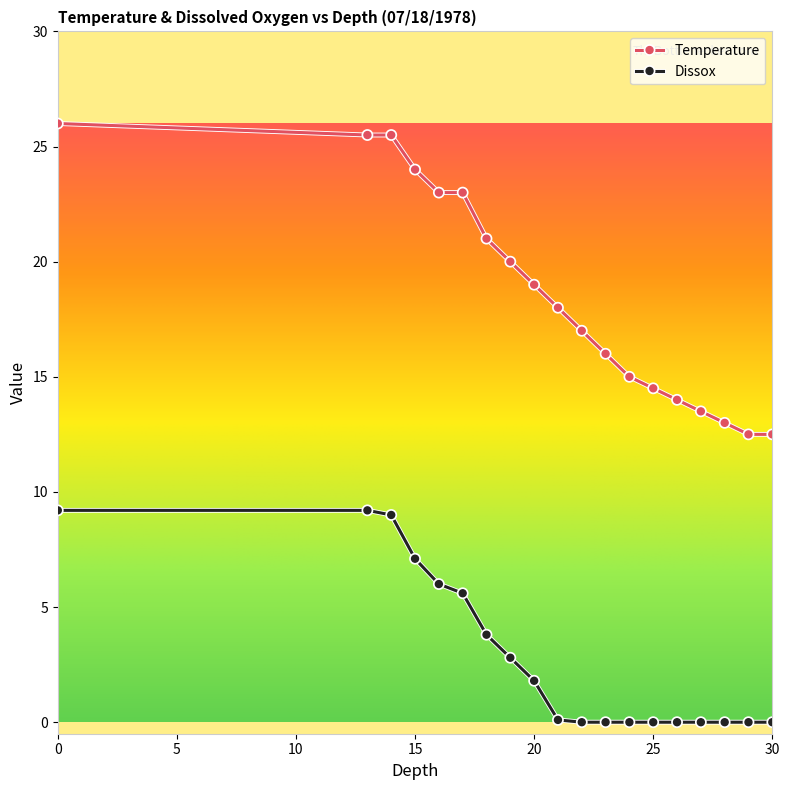

How many categories are shown in the chart?

19